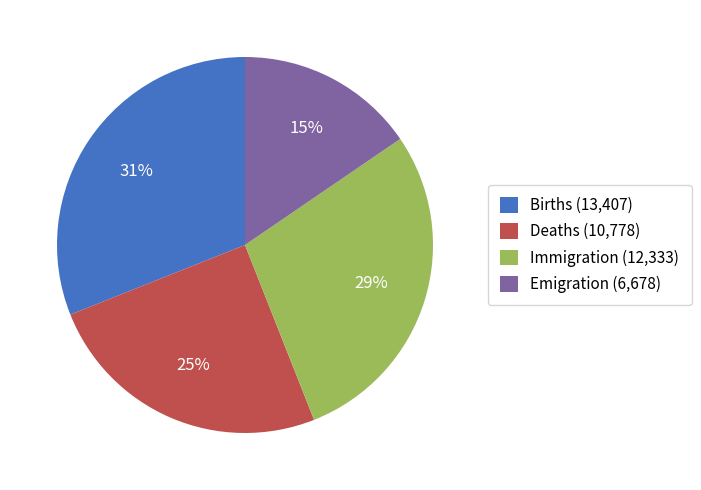

What is the smallest slice in the pie chart?

Emigration